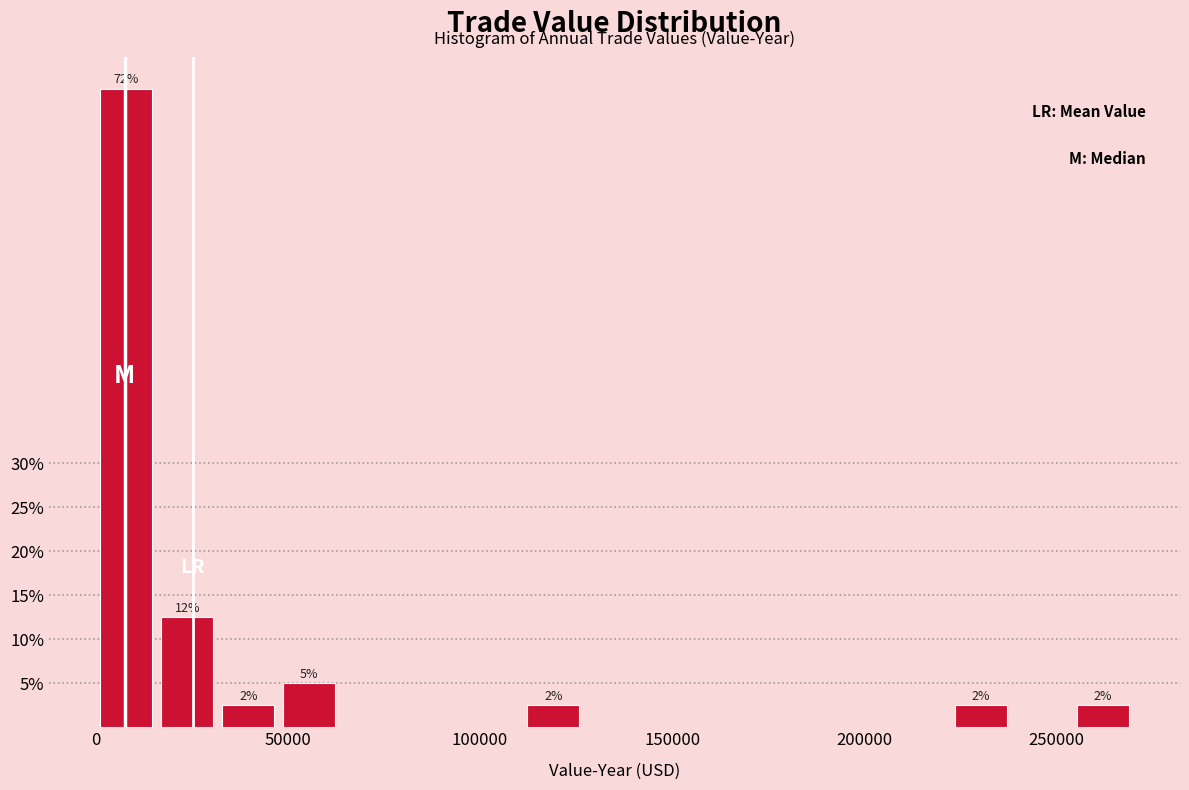

Read against the x-axis, roughly where is the centre of the tallest bar?

10000